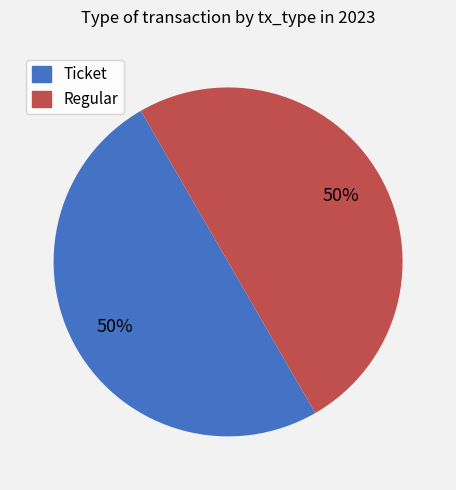

To the nearest percent, what is the average slice percentage?

50%